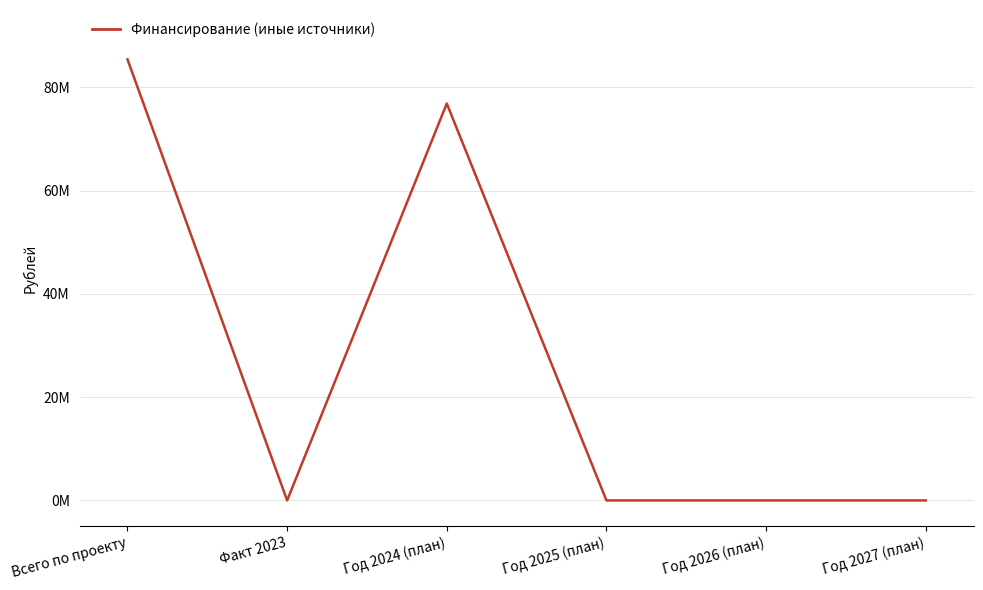

Is it true that the value at Год 2025 (план) is -41932480?

False